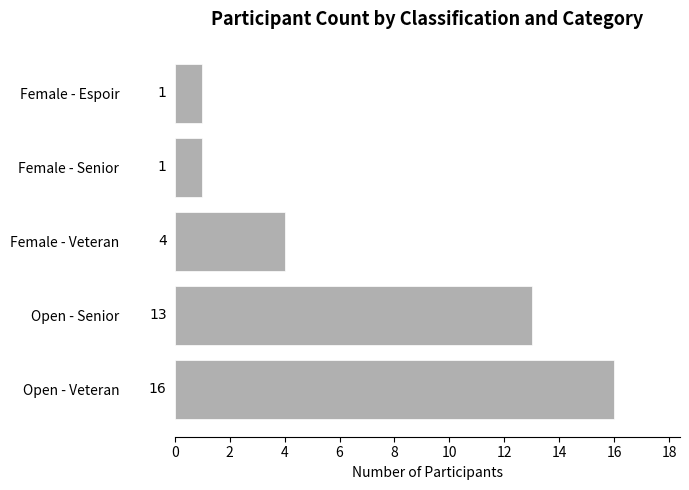

What is the greatest value displayed?

16